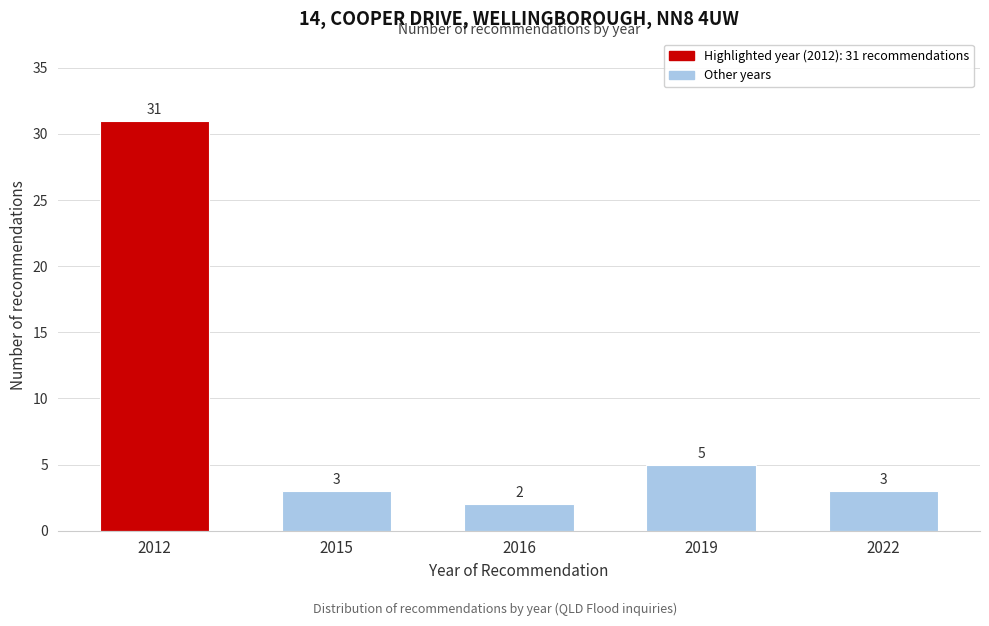

Reading left to right, transcribe all the data shown in this chart.

2012=31	2015=3	2016=2	2019=5	2022=3